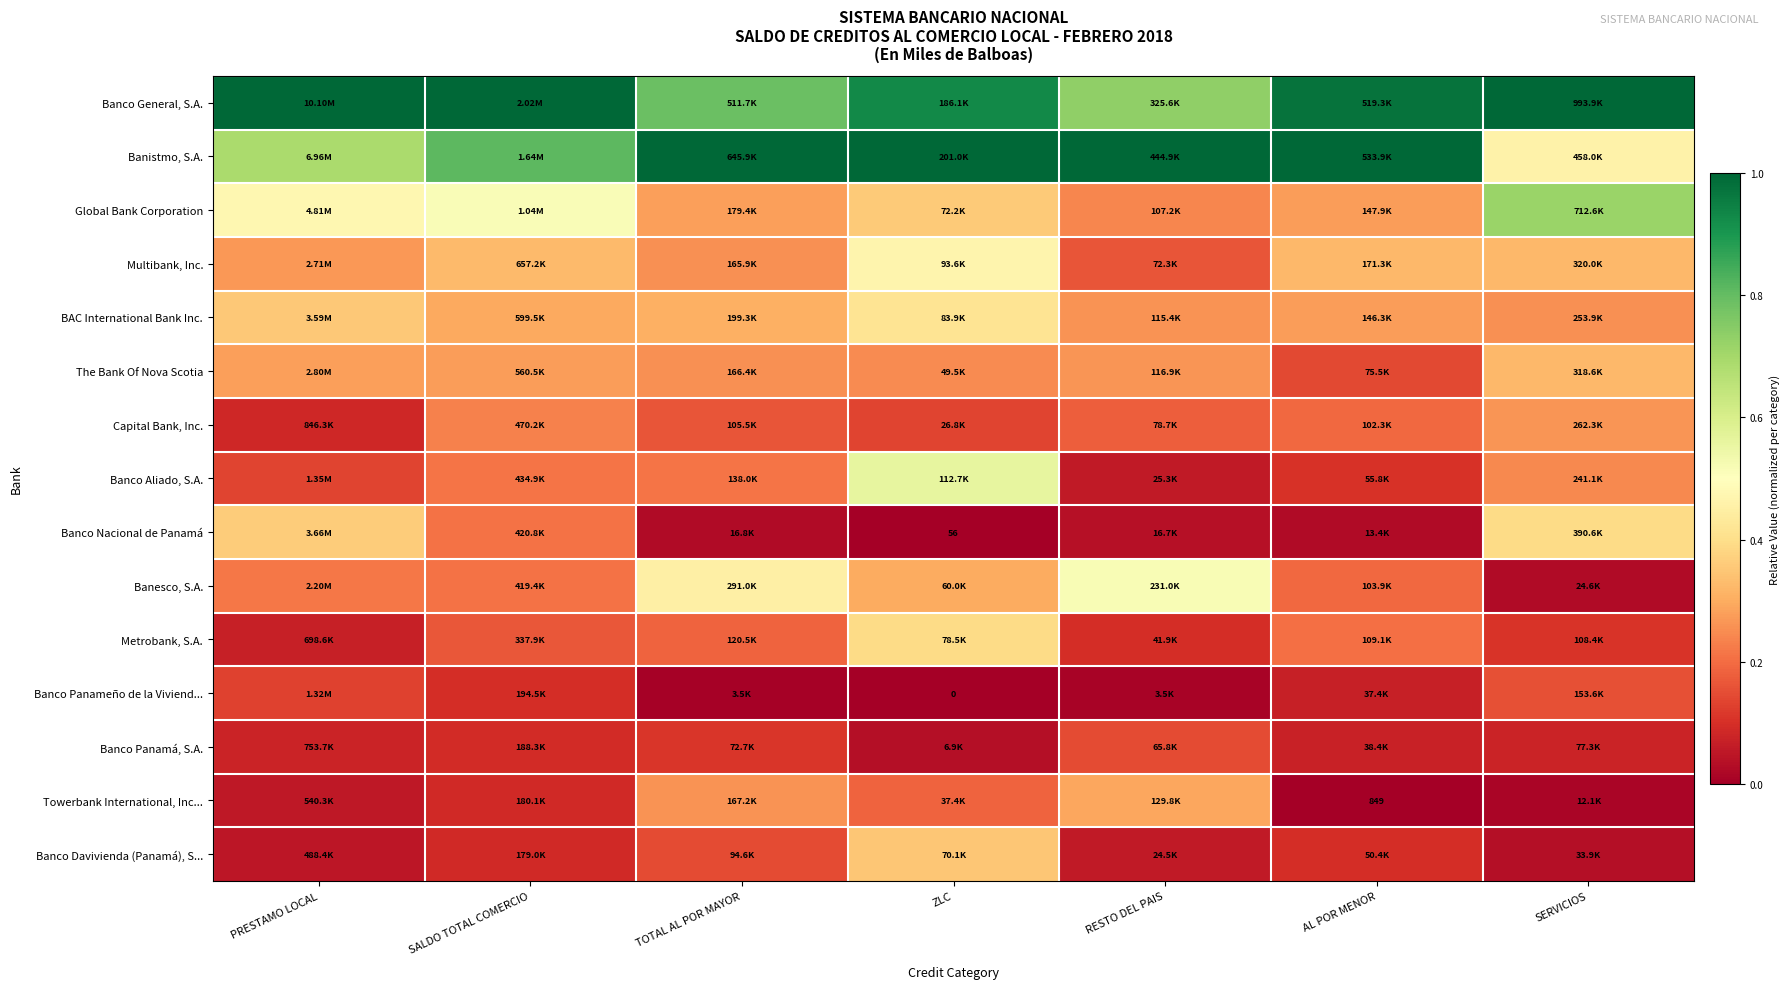

What is the maximum value shown in the chart?

1.0